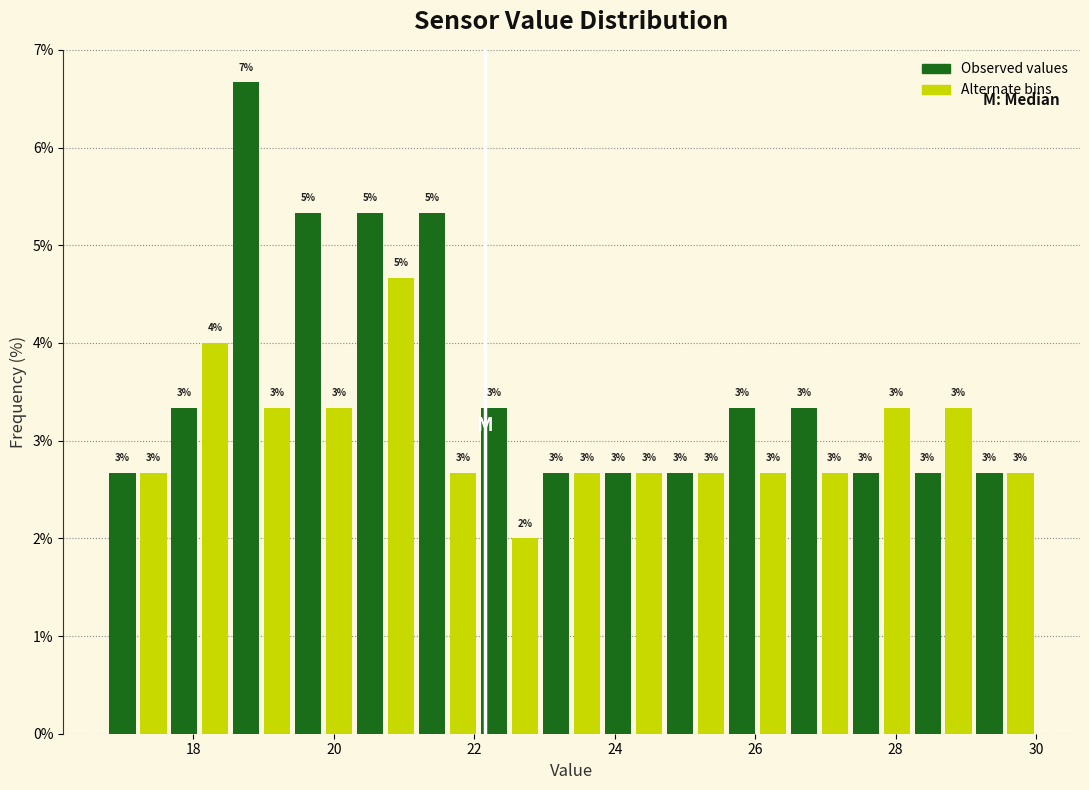

Read against the x-axis, roughly where is the centre of the tallest bar?

18.8